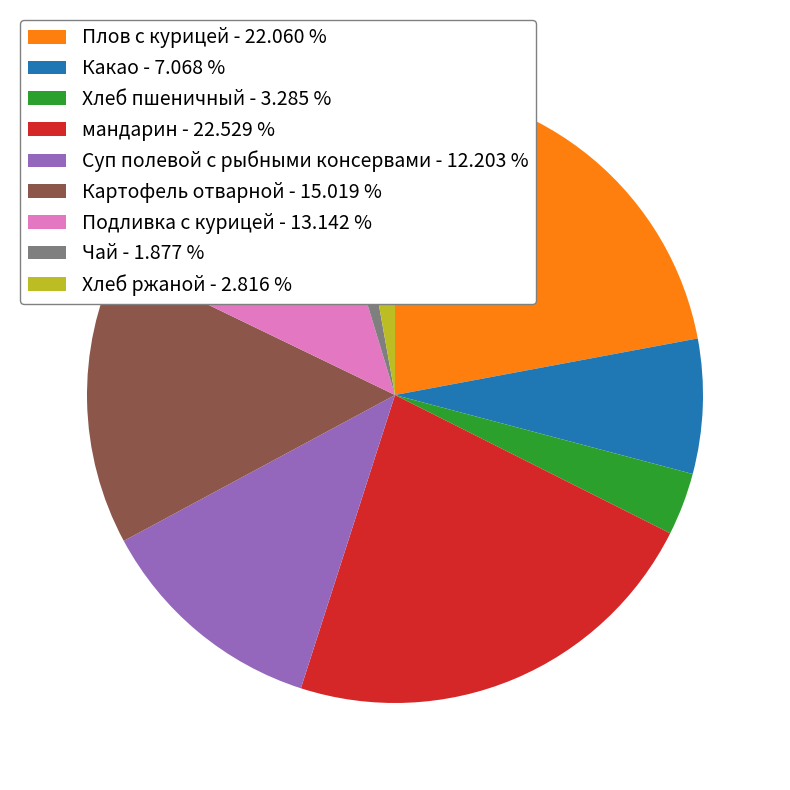

How many slices are in this pie chart?

9